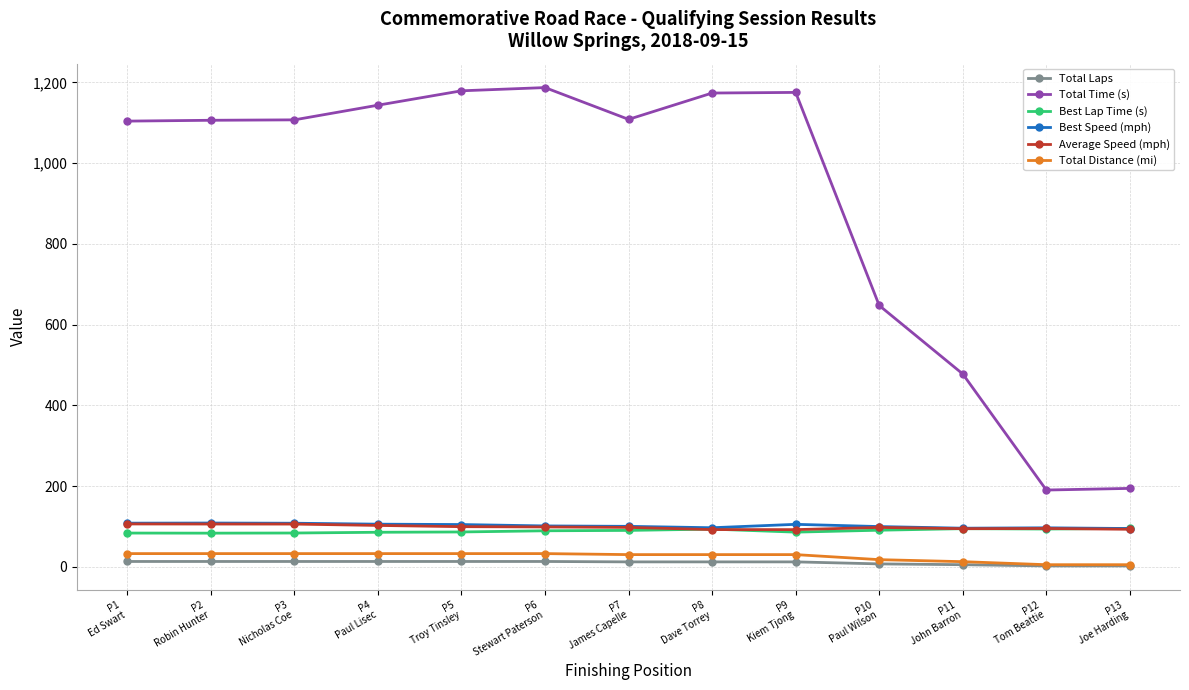

What position from the right is P1
Ed Swart?

13